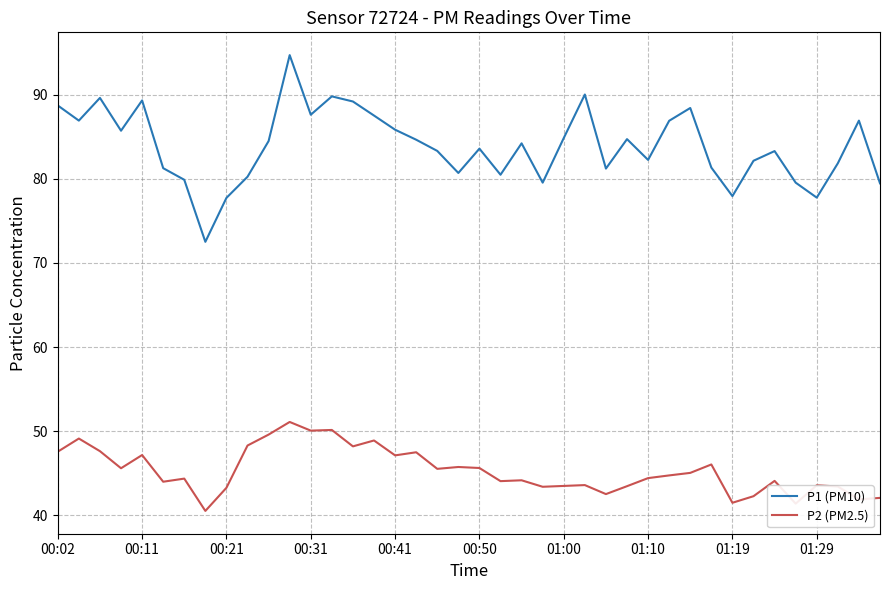

List the series in order of their overall mean, lowest first.

P2 (PM2.5), P1 (PM10)